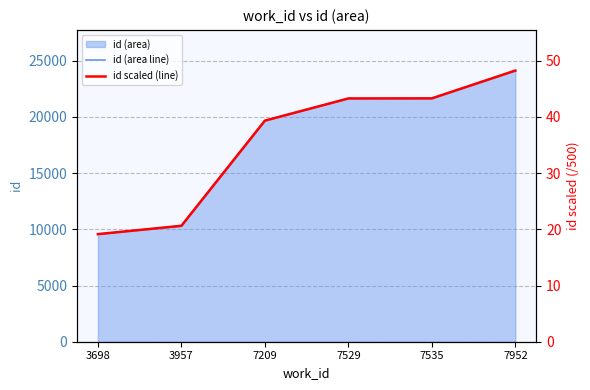

Where is id scaled (line) nearest to the value 33?

7209